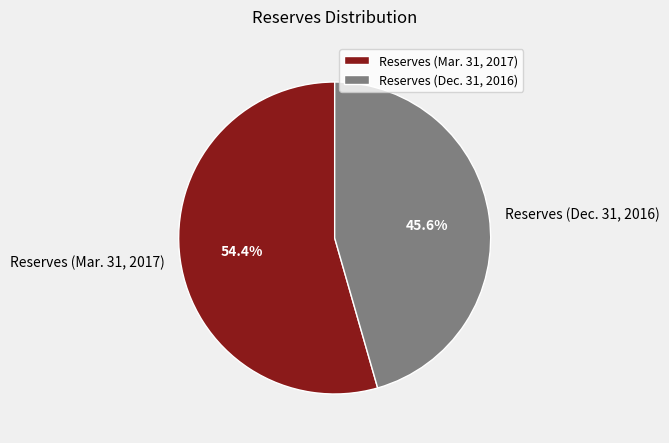

The Reserves (Dec. 31, 2016) slice represents 54% of the pie. True or false?

False